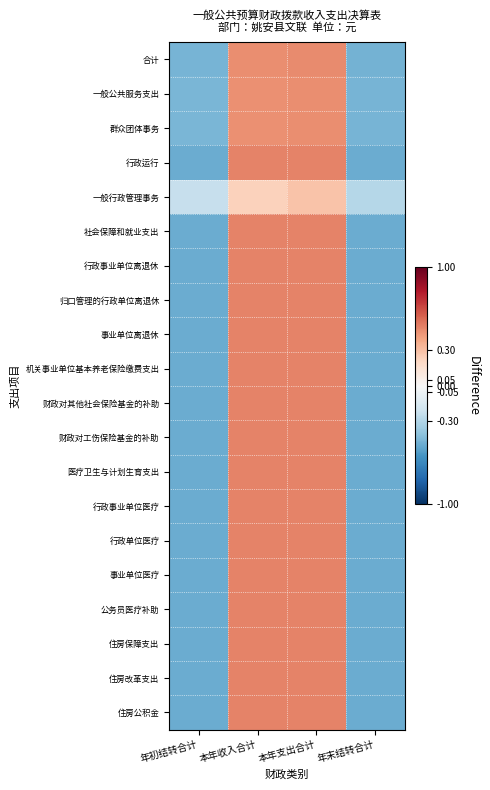

Rank the series by their maximum value, from lowest to highest.

一般行政管理事务, 一般公共服务支出, 群众团体事务, 合计, 事业单位医疗, 财政对其他社会保险基金的补助, 财政对工伤保险基金的补助, 归口管理的行政单位离退休, 公务员医疗补助, 行政单位医疗, 事业单位离退休, 住房保障支出, 住房改革支出, 住房公积金, 医疗卫生与计划生育支出, 行政事业单位医疗, 机关事业单位基本养老保险缴费支出, 行政事业单位离退休, 社会保障和就业支出, 行政运行